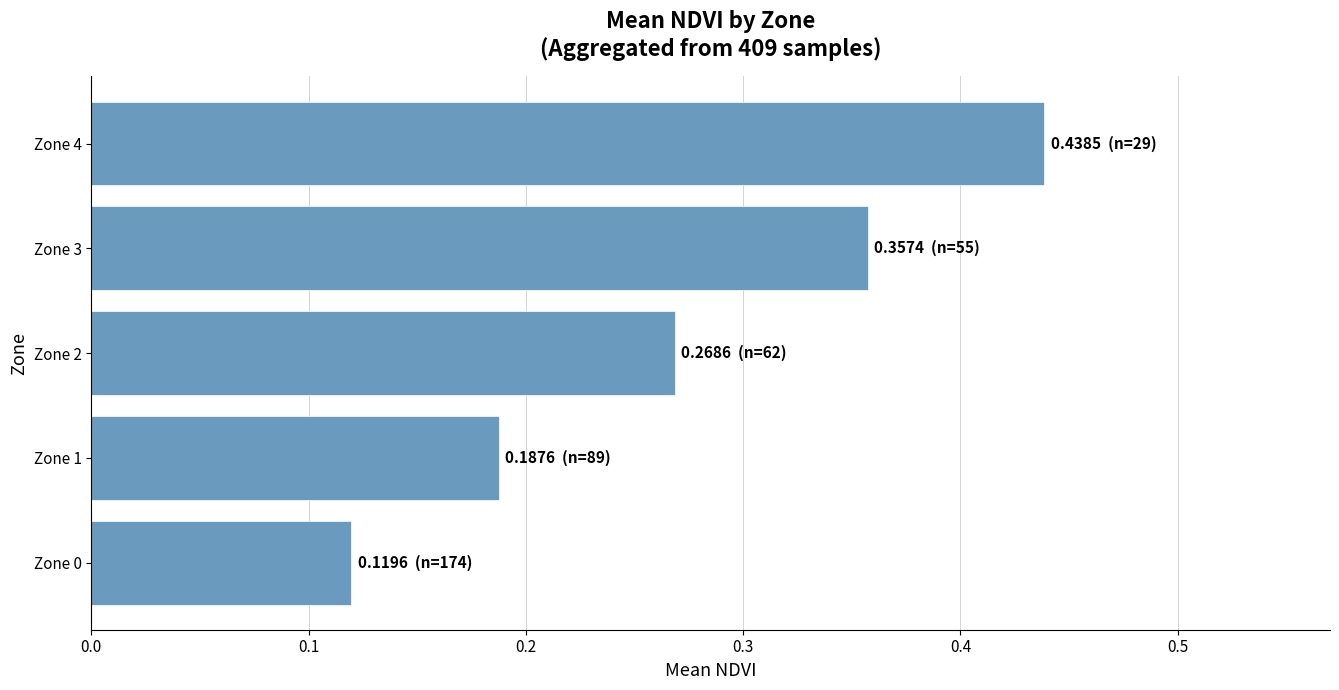

True or false: the data shows 0.0 at Zone 0.

False